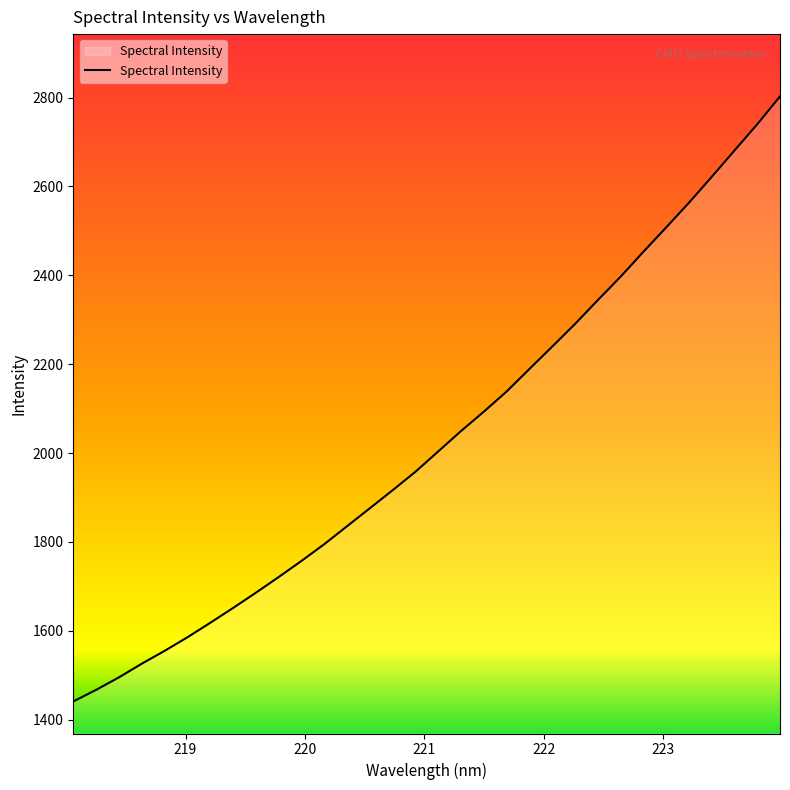

What is the minimum value shown in the chart?

1440.9